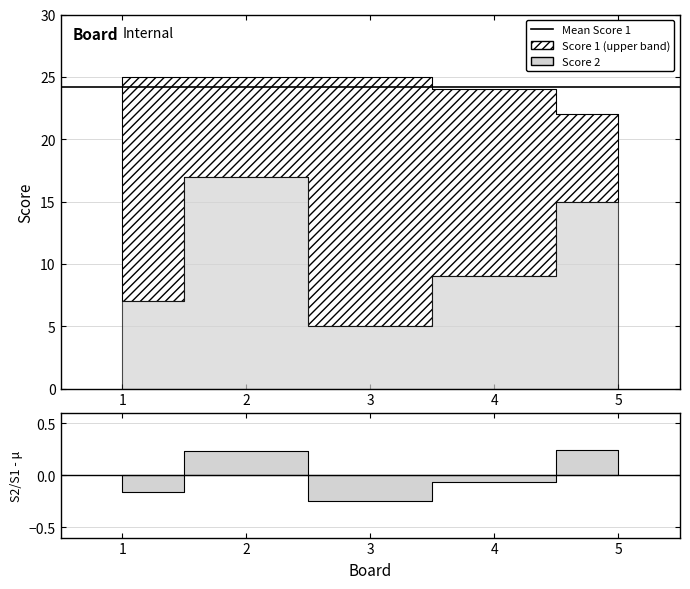

List the series in order of their peak value, highest first.

Score 1, Score 2